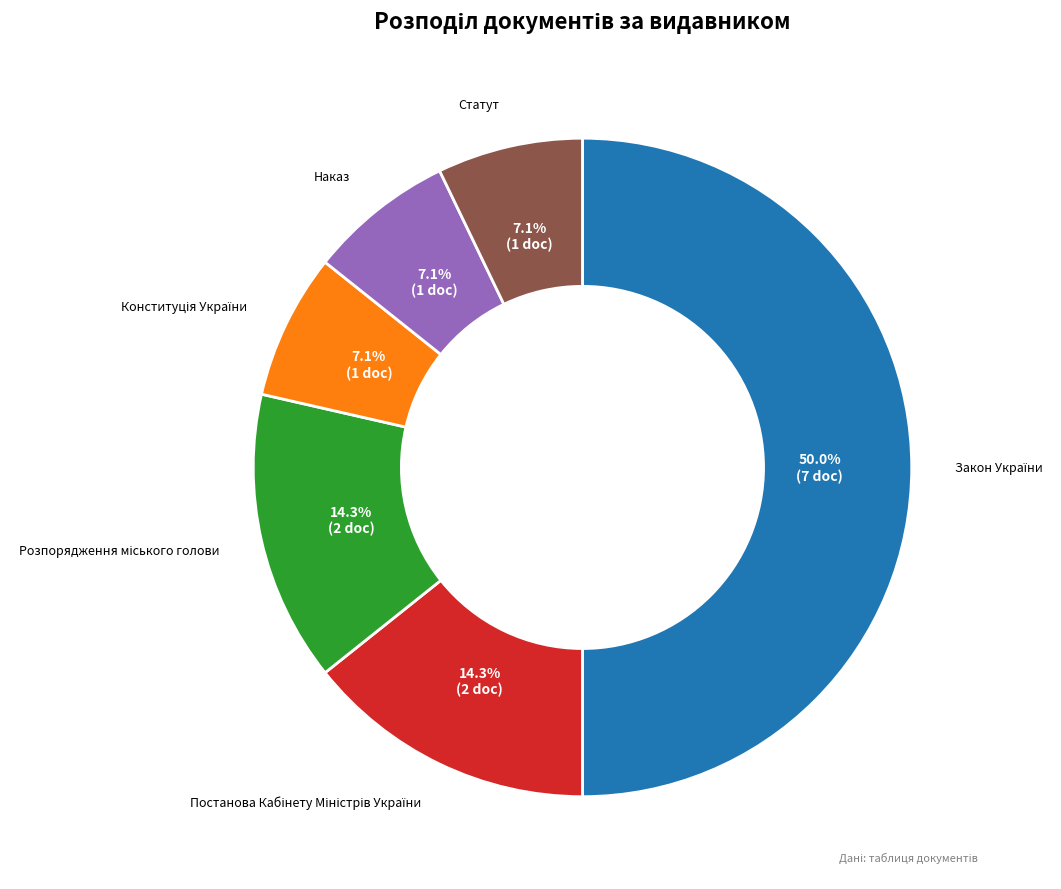

What is the smallest slice in the pie chart?

Конституція України